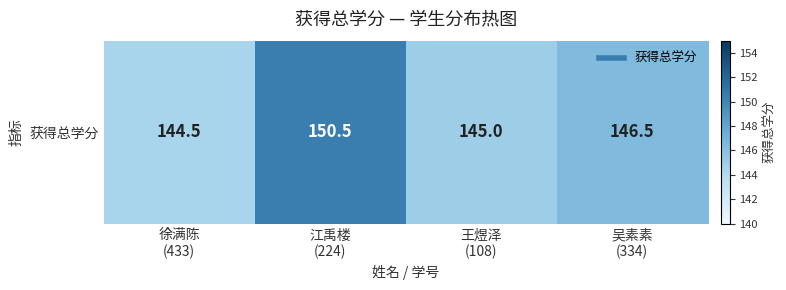

How many distinct data groups are displayed?

1